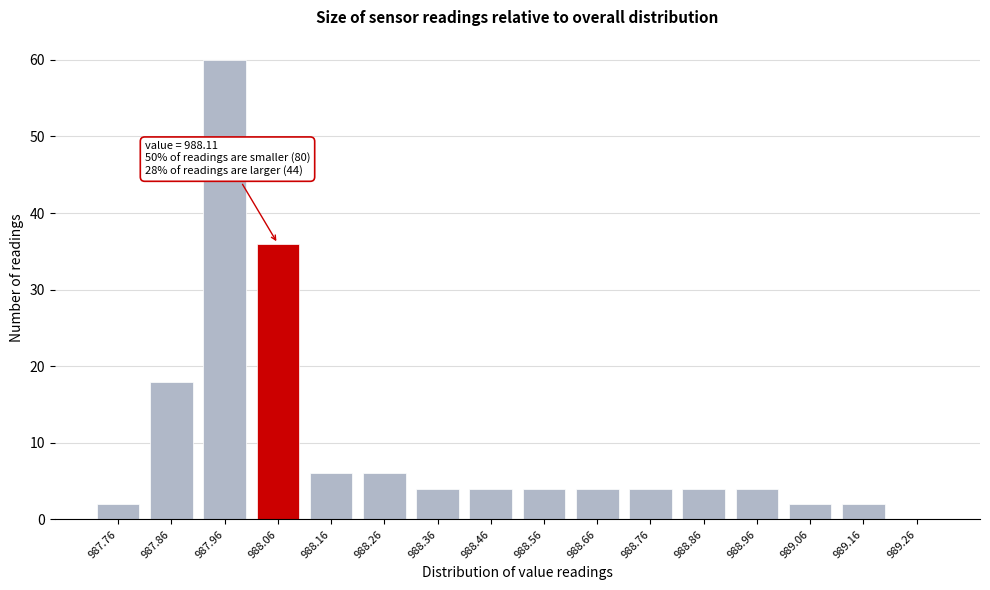

Reading left to right, extract all data points from this chart.

987.76=2	987.86=18	987.96=60	988.06=36	988.16=6	988.26=6	988.36=4	988.46=4	988.56=4	988.66=4	988.76=4	988.86=4	988.96=4	989.06=2	989.16=2	989.26=0